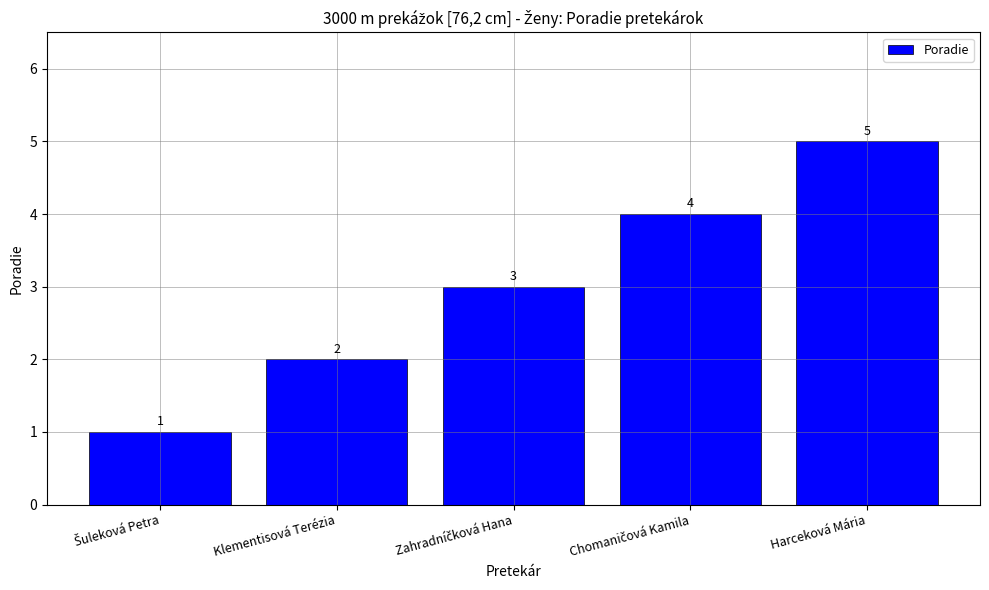

Count the values in the range 2 to 4.

3